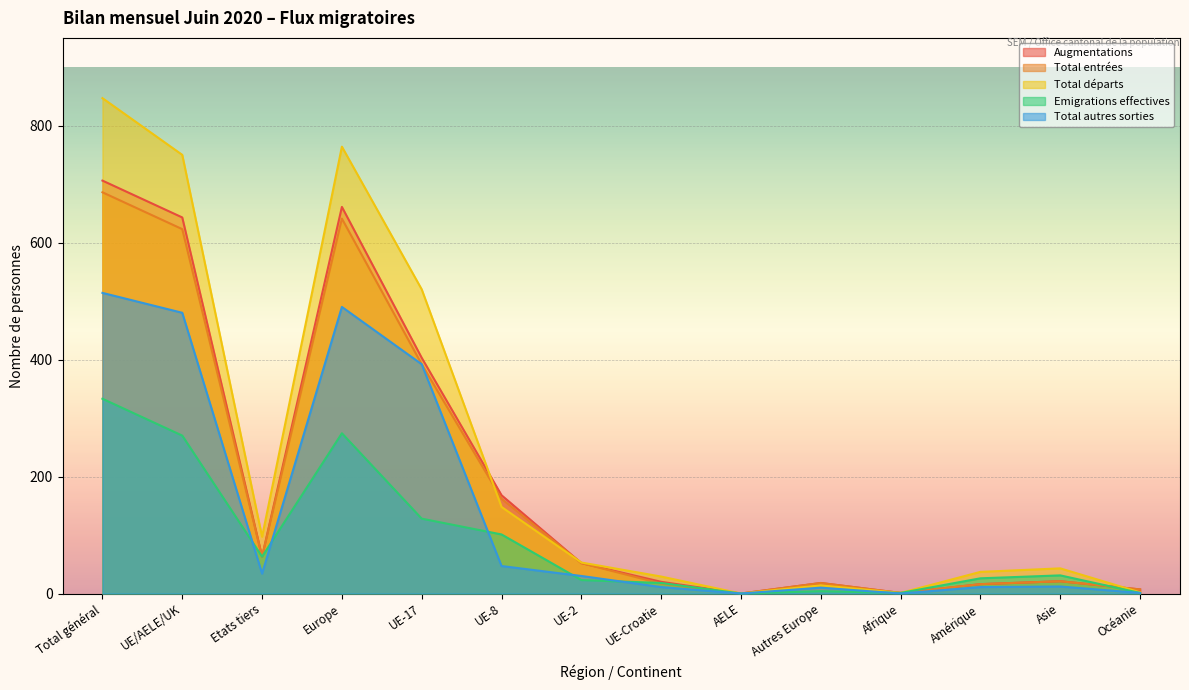

How many interior local valleys does the Total départs series have?

3